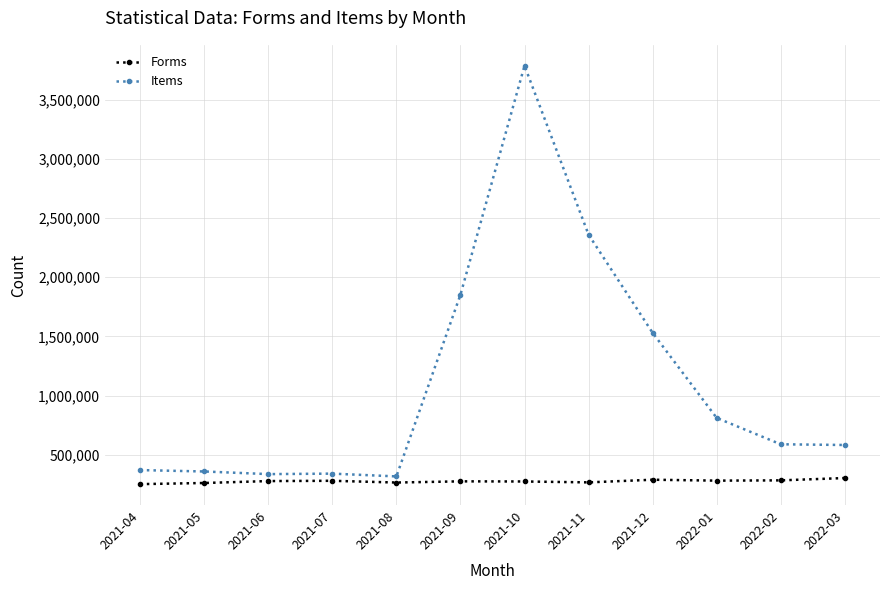

Which series has the largest total across all categories?

Items